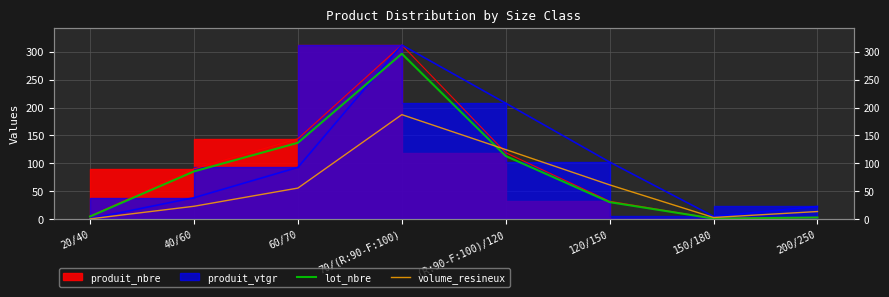

What is the value of the volume_resineux point at the 6th from the left?

61.3